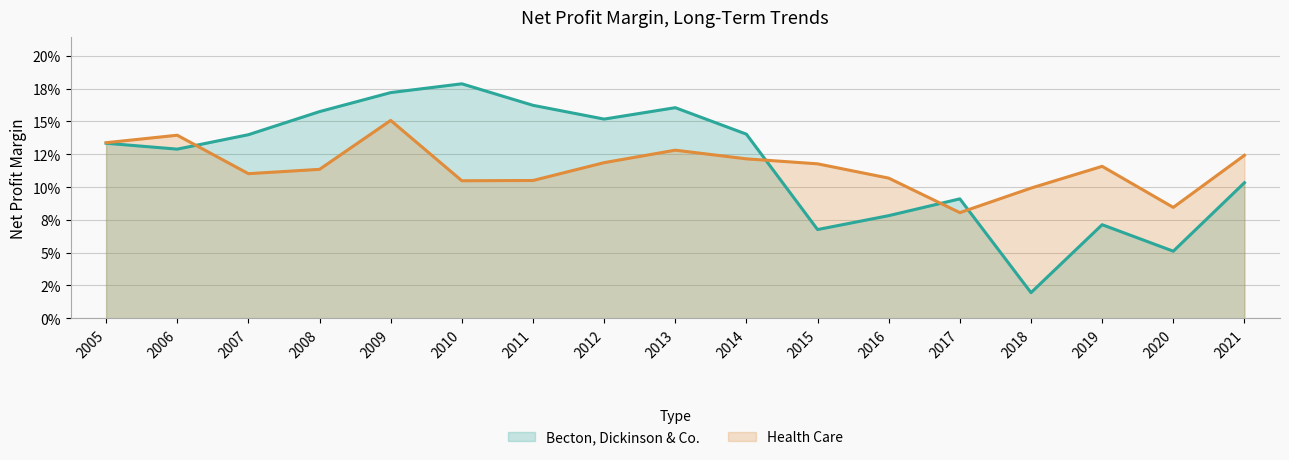

Reading left to right, extract all data points from this chart.

Becton, Dickinson & Co.: 2005=0.1	2006=0.1	2007=0.1	2008=0.2	2009=0.2	2010=0.2	2011=0.2	2012=0.2	2013=0.2	2014=0.1	2015=0.1	2016=0.1	2017=0.1	2018=0.0	2019=0.1	2020=0.1	2021=0.1
Health Care: 2005=0.1	2006=0.1	2007=0.1	2008=0.1	2009=0.2	2010=0.1	2011=0.1	2012=0.1	2013=0.1	2014=0.1	2015=0.1	2016=0.1	2017=0.1	2018=0.1	2019=0.1	2020=0.1	2021=0.1